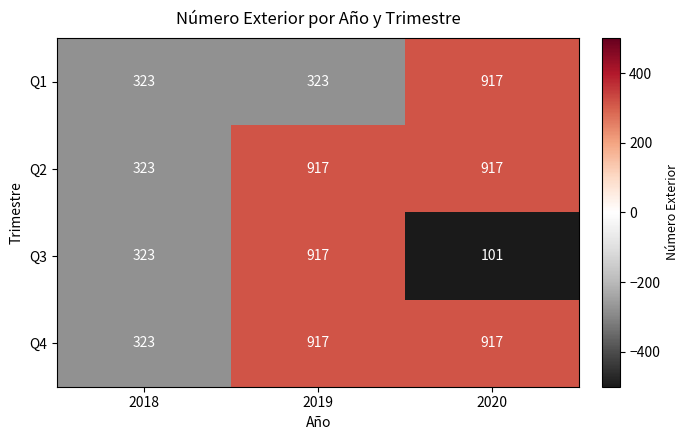

Which series has the largest range (max minus min)?

Q3